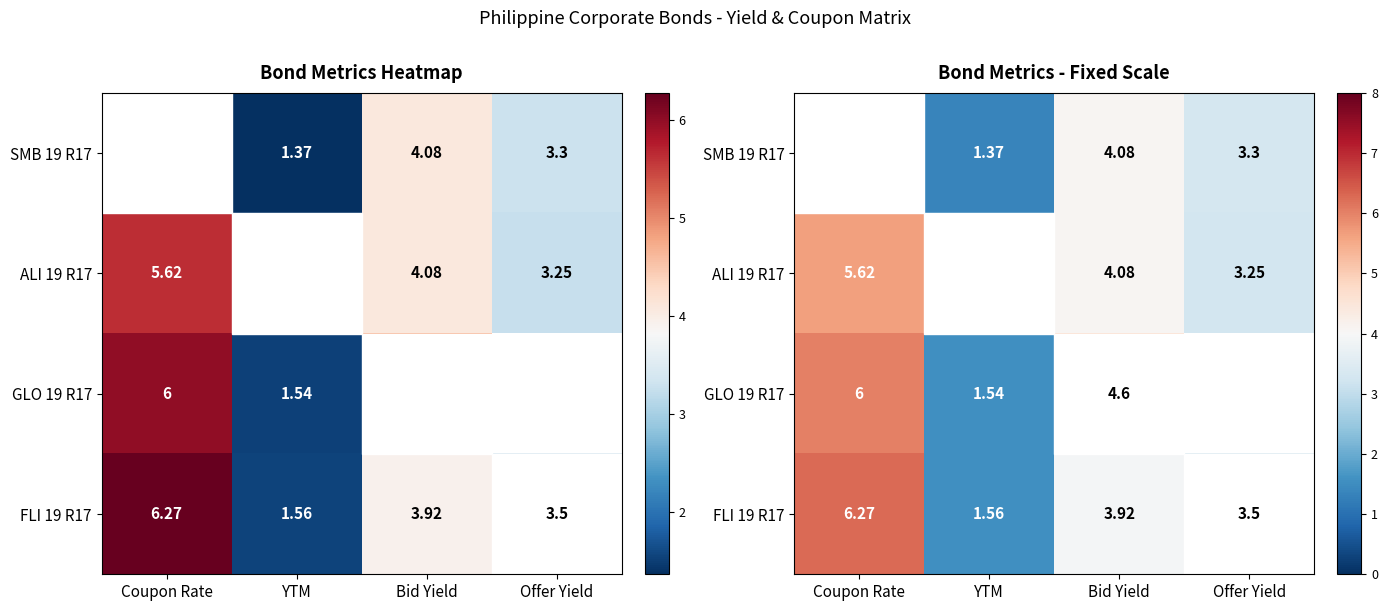

Which series has the largest range (max minus min)?

FLI 19 R17